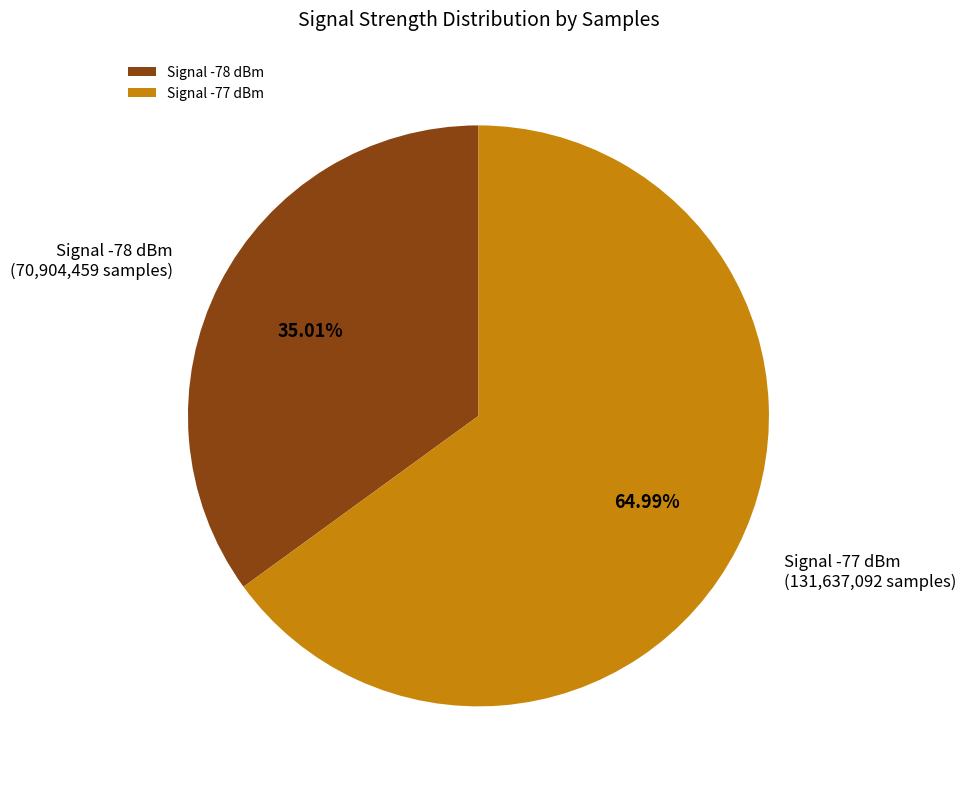

How many segments does this pie chart have?

2